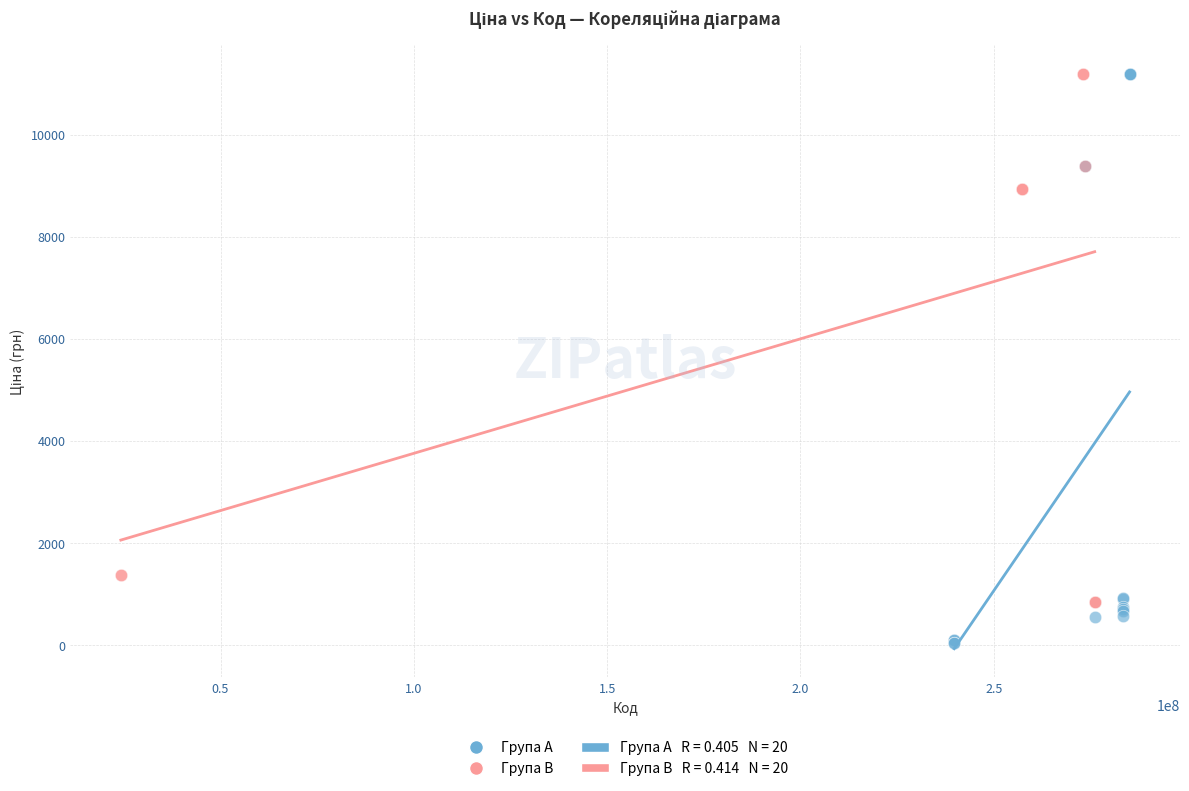

Which series reaches the minimum Y coordinate?

Група A